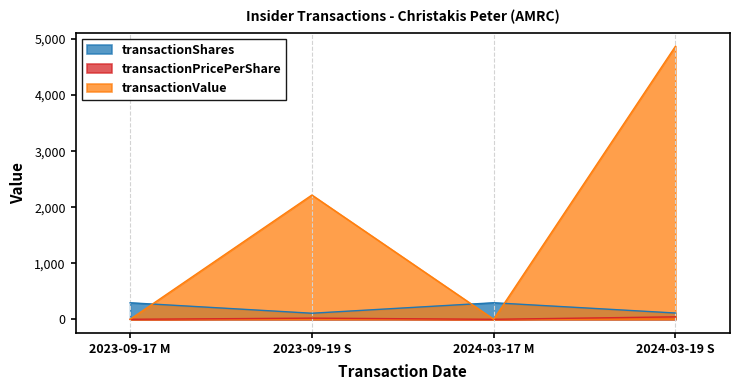

At which label is transactionPricePerShare closest to 21?

2023-09-19 S